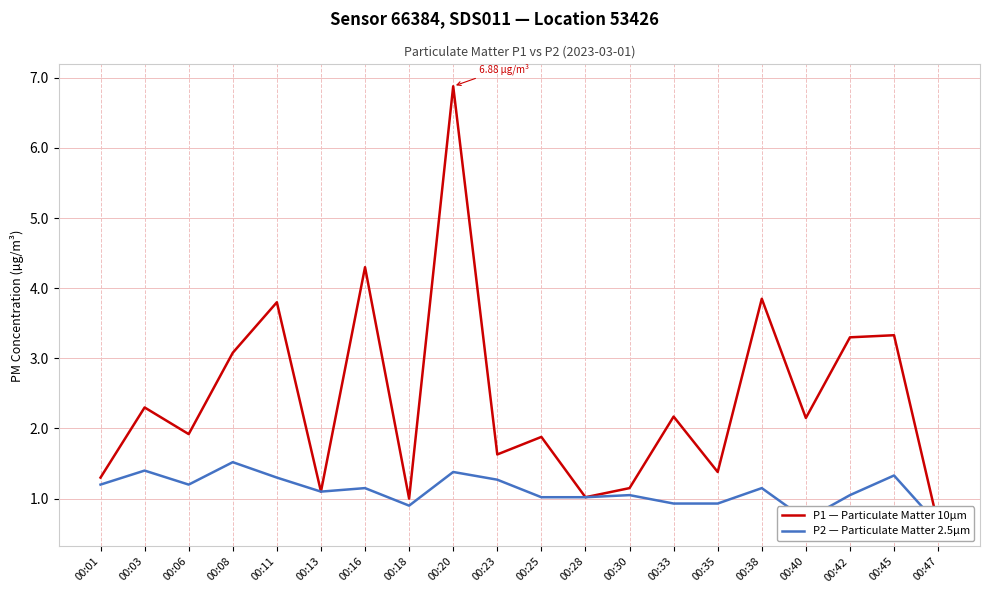

The value of P2 — Particulate Matter 2.5µm at 00:25 is 1.0. True or false?

True